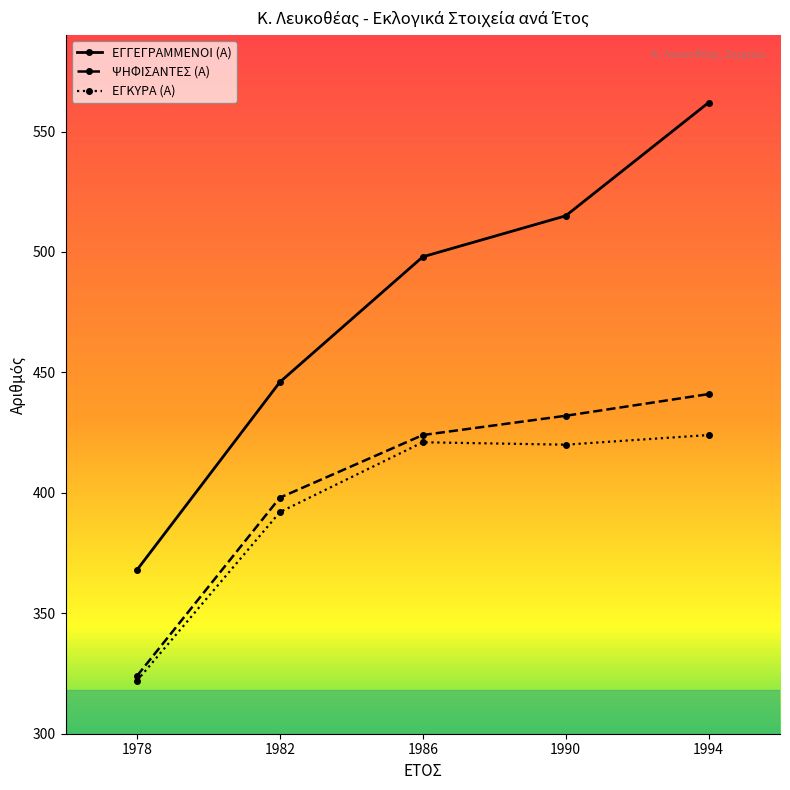

List the series in order of their peak value, highest first.

ΕΓΓΕΓΡΑΜΜΕΝΟΙ (Α), ΨΗΦΙΣΑΝΤΕΣ (Α), ΕΓΚΥΡΑ (Α)